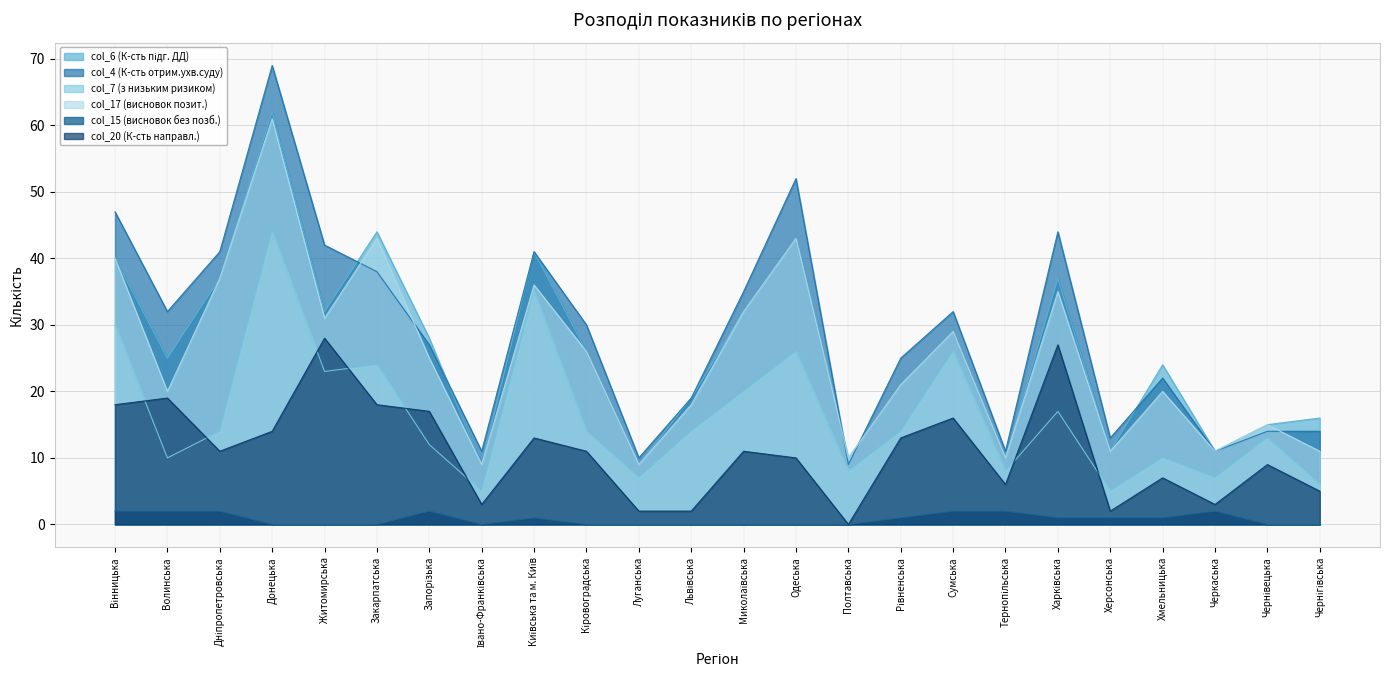

The col_7 (з низьким ризиком) series shows 10 at Волинська. True or false?

True